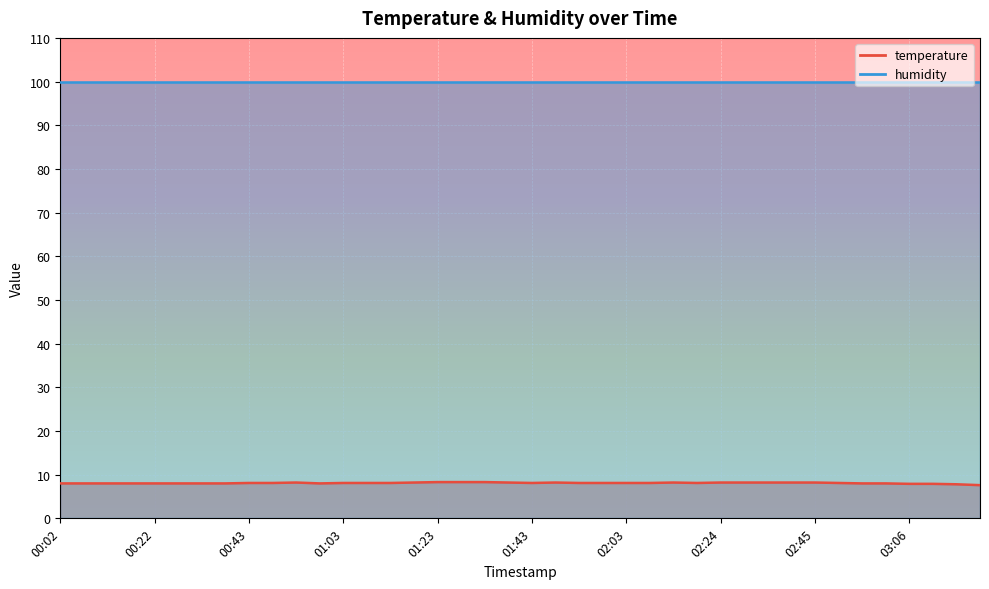

Where does the data first go above 8?

00:43